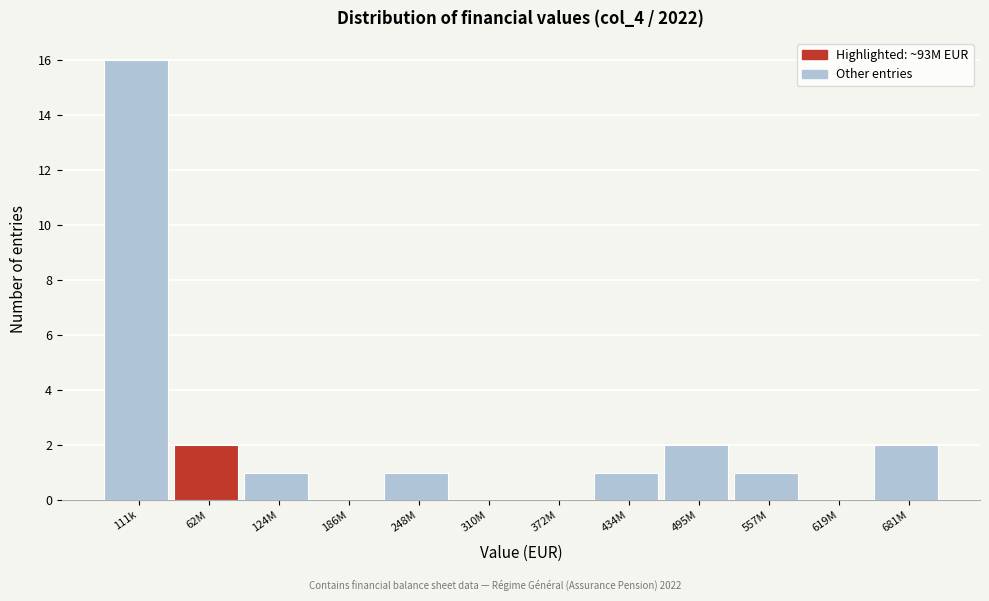

Reading left to right, extract all data points from this chart.

111k=16	62M=2	124M=1	186M=0	248M=1	310M=0	372M=0	434M=1	495M=2	557M=1	619M=0	681M=2